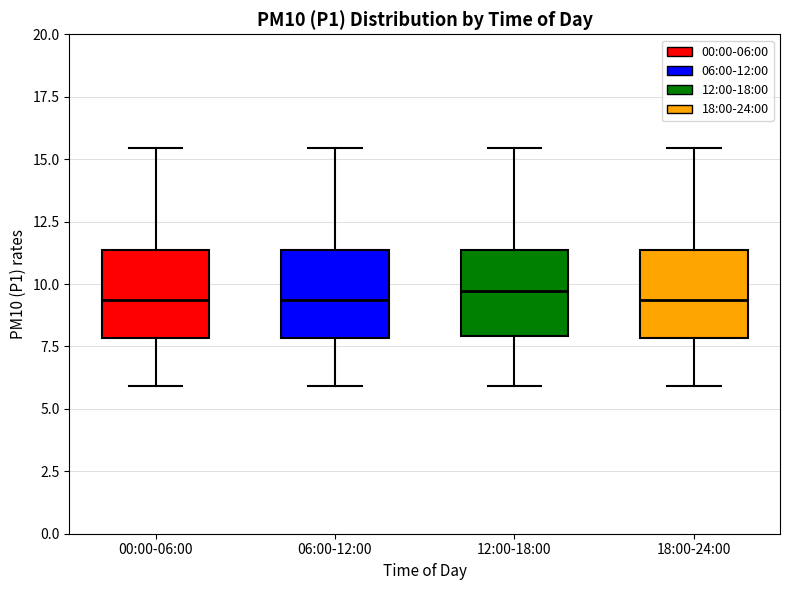

Reading left to right, read every box against the y-axis: the position of its median line, the range the box covers, and the ends of its whiskers. The values are not printed on the chart, so give them approximately, as read against the axis.

00:00-06:00: median 9.5, box 8.0 to 11.5, whiskers 6.0 to 15.5
06:00-12:00: median 9.5, box 8.0 to 11.5, whiskers 6.0 to 15.5
12:00-18:00: median 9.5, box 8.0 to 11.5, whiskers 6.0 to 15.5
18:00-24:00: median 9.5, box 8.0 to 11.5, whiskers 6.0 to 15.5